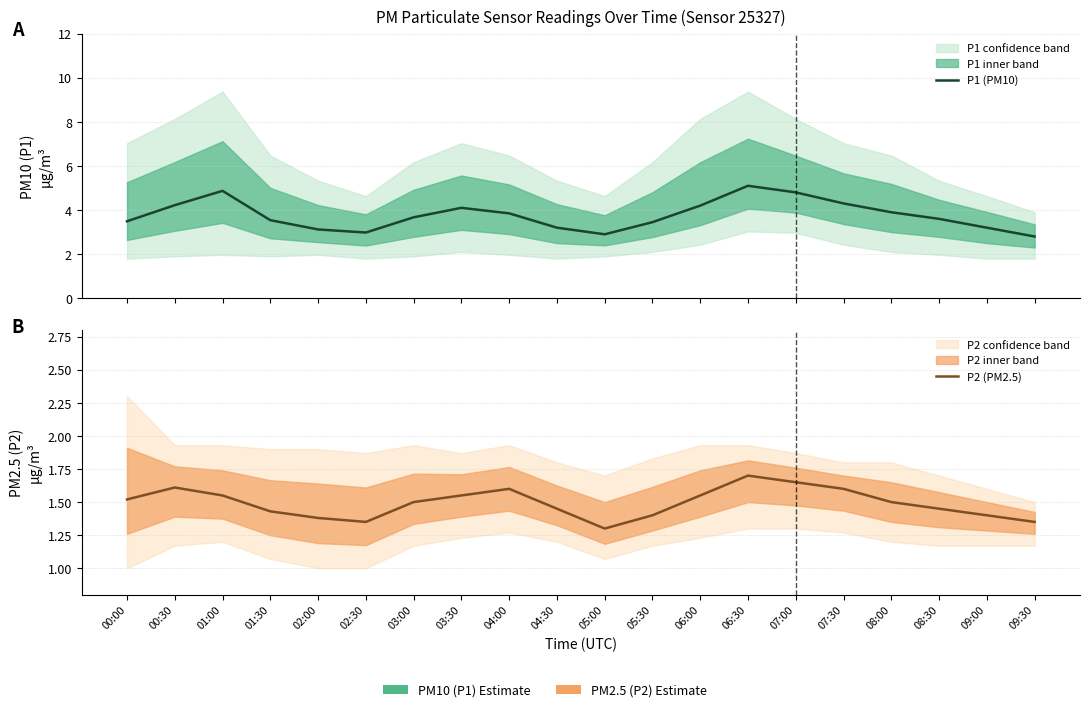

What is the label of the 5th point from the left?

02:00